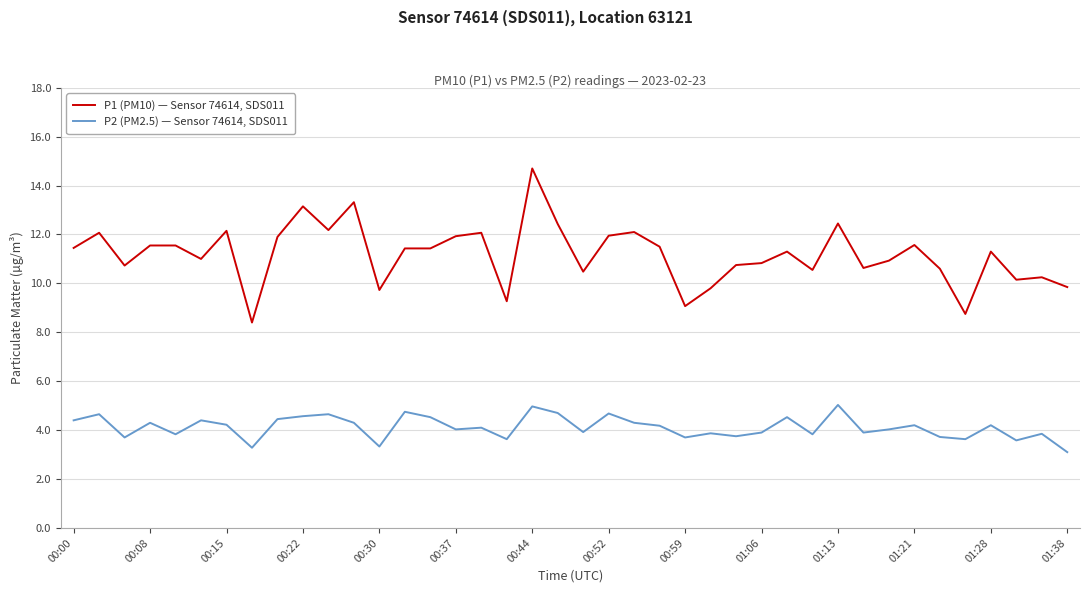

What is the maximum value shown in the chart?

14.7